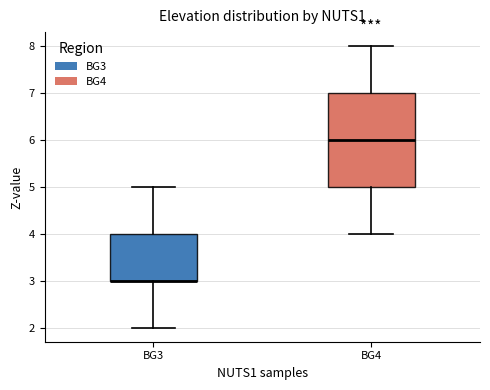

Reading left to right, read every box against the y-axis: the position of its median line, the range the box covers, and the ends of its whiskers. The values are not printed on the chart, so give them approximately, as read against the axis.

BG3: median 3 (drawn on the box's lower edge), box 3 to 4, whiskers 2 to 5
BG4: median 6, box 5 to 7, whiskers 4 to 8